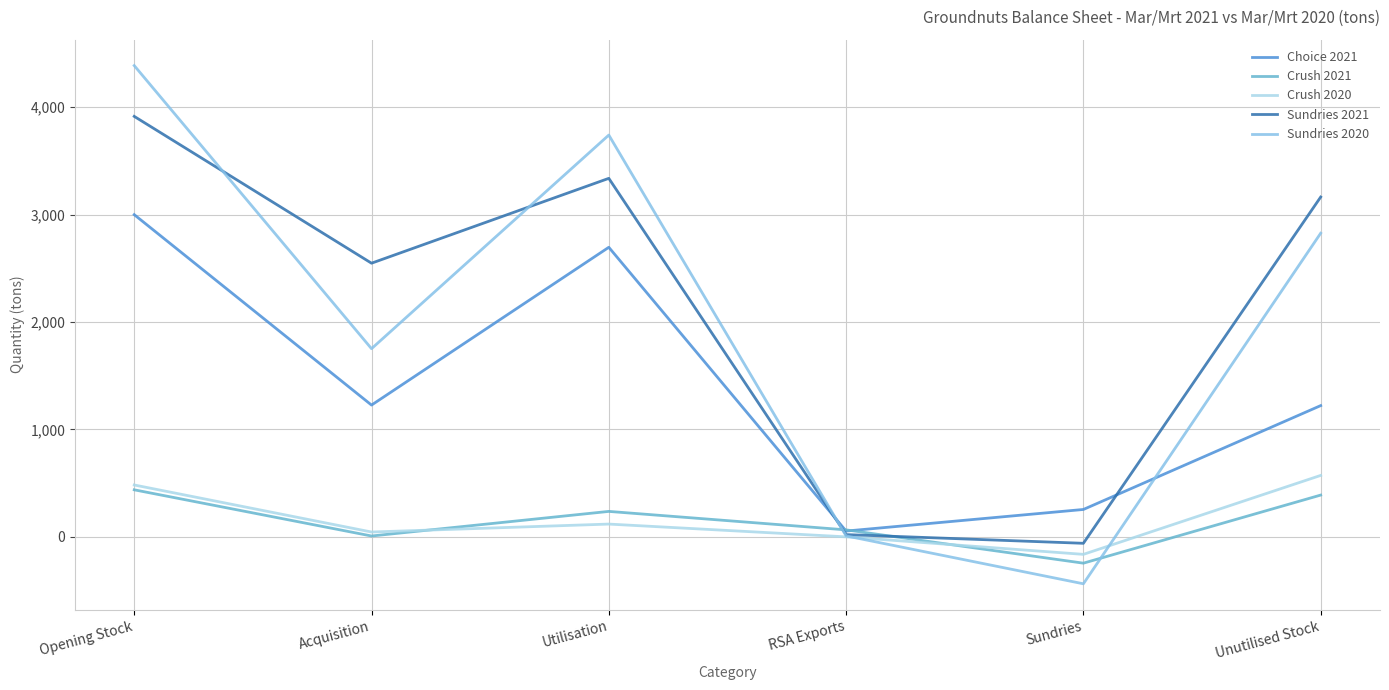

What is the sum of the Crush 2020 values at Unutilised Stock and RSA Exports?

572